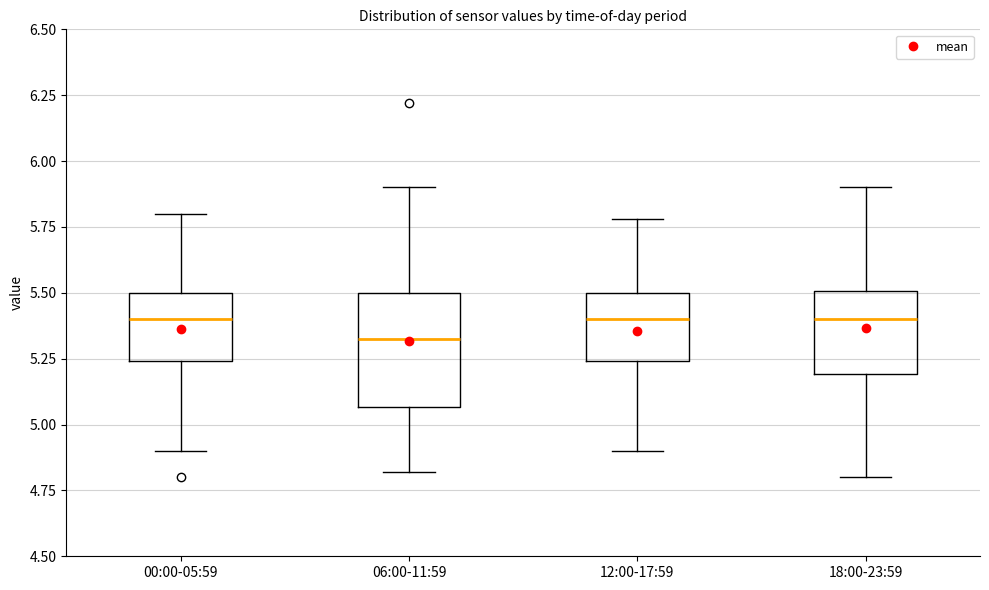

Comparing the boxes themselves (not the whiskers), which one is the tallest?

06:00-11:59